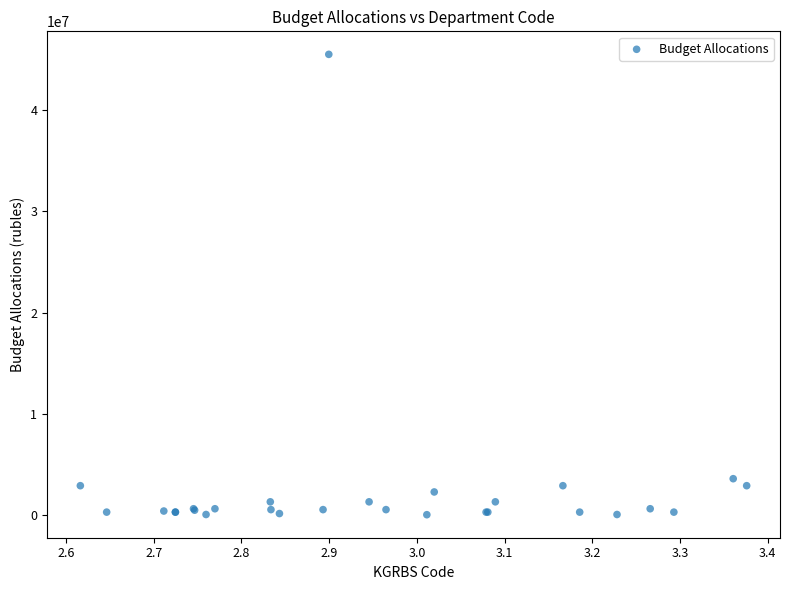

What Y value in the scatter plot is closest to 22780654?

3588910